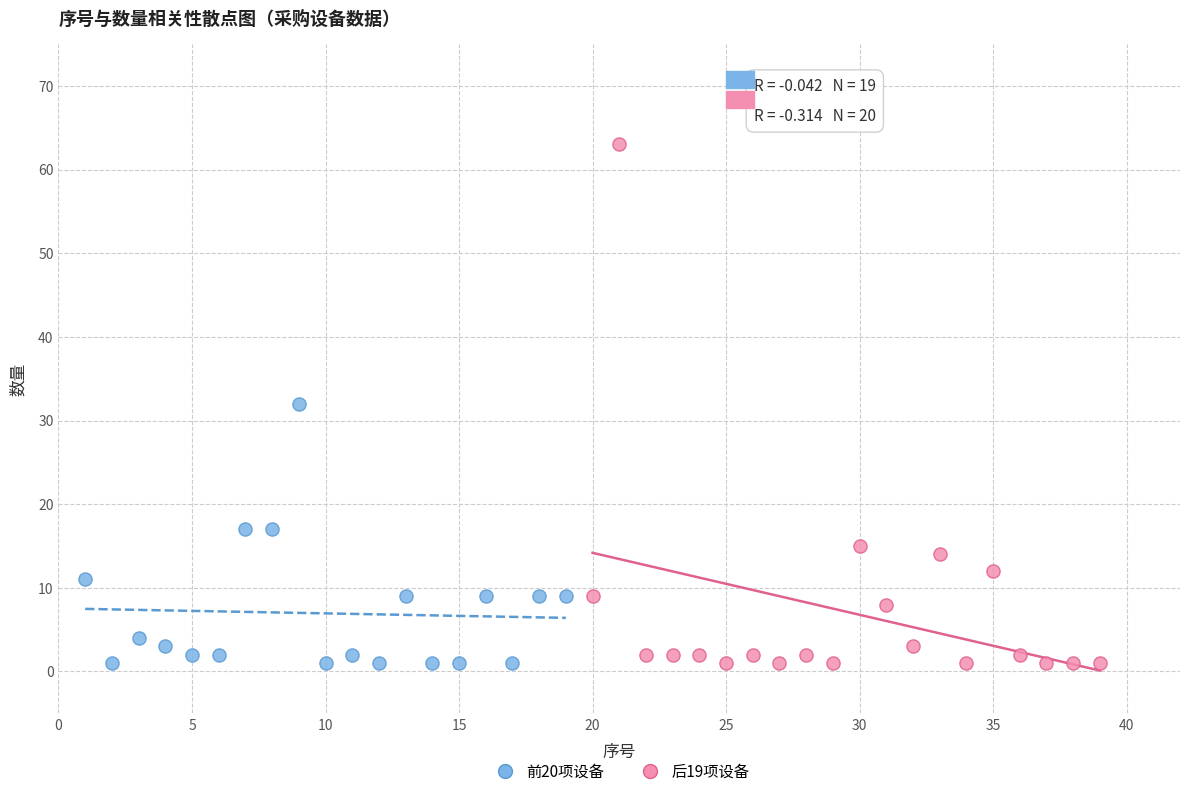

Which series has the widest spread of Y values?

后19项设备